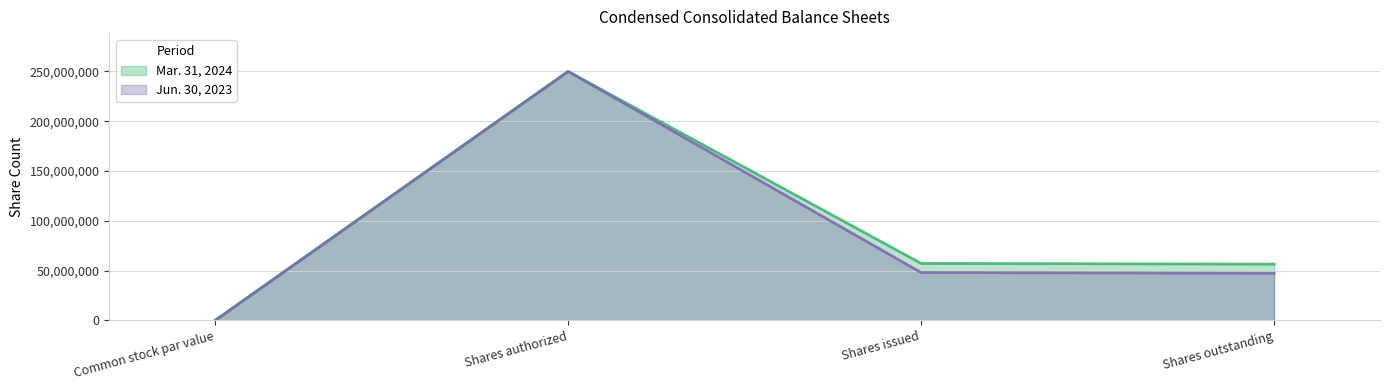

True or false: Mar. 31, 2024 and Jun. 30, 2023 cross at least once.

False